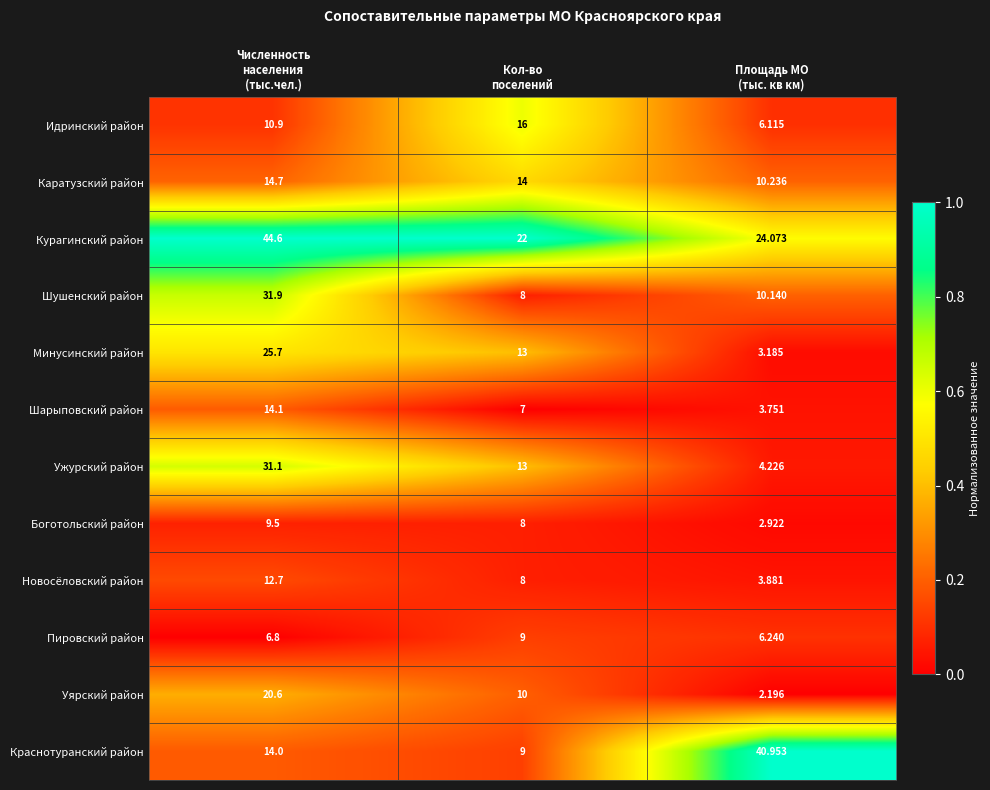

Which series has the widest spread of values?

Краснотуранский район